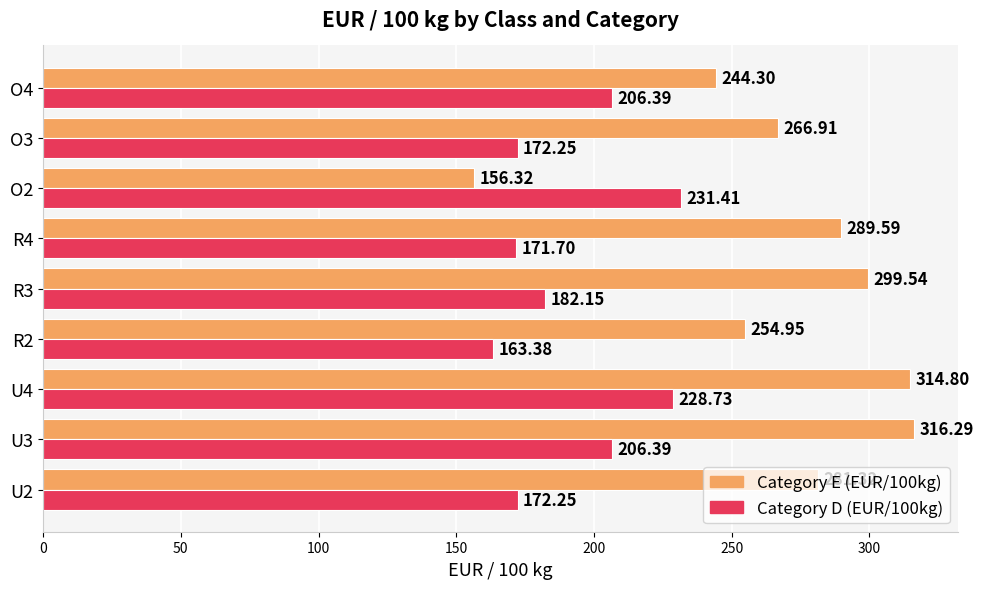

How many series are shown in this chart?

2